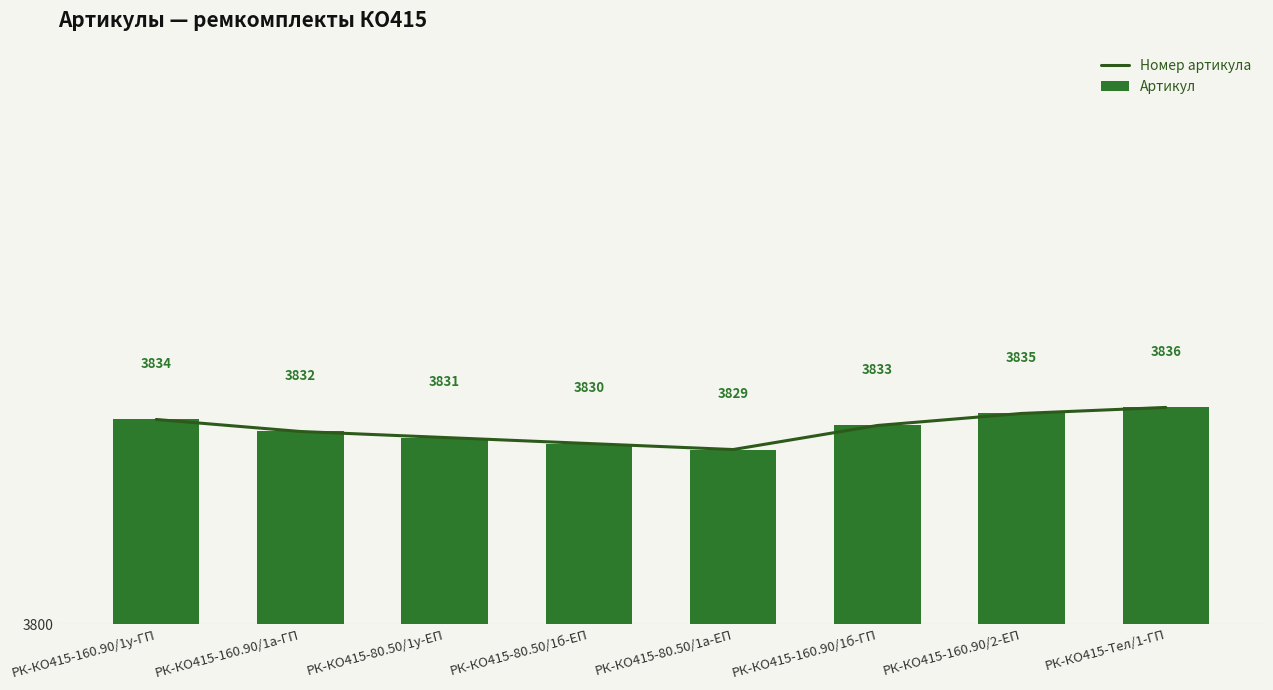

What is the difference between the maximum and minimum values in the Номер артикула series?

7